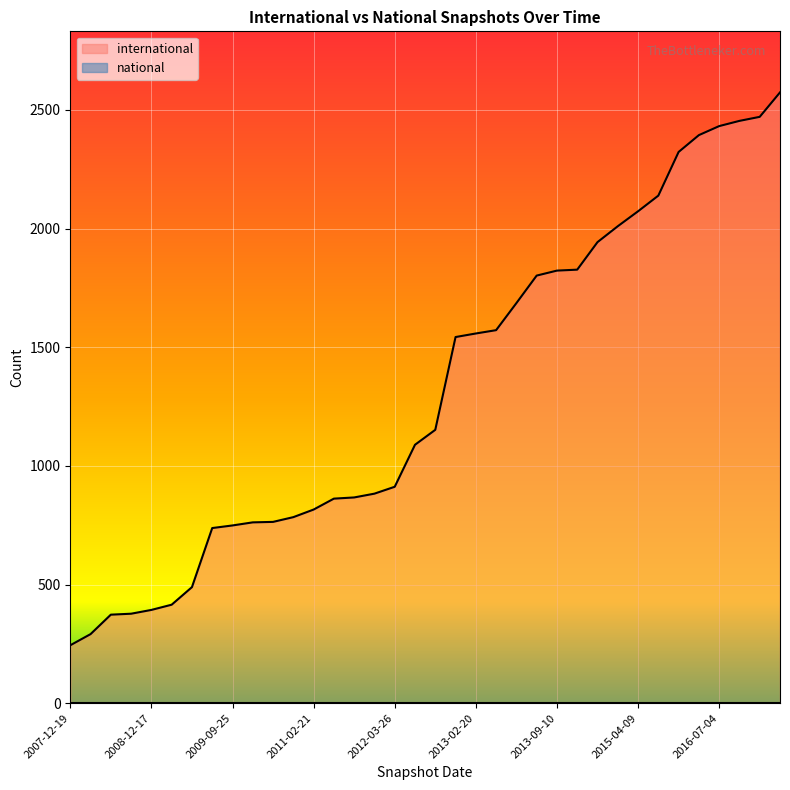

Reading left to right, what are all the values shown in this chart?

244	291	373	377	393	415	489	738	749	762	764	784	816	862	867	883	912	1089	1152	1543	1558	1572	1686	1802	1823	1827	1943	2010	2073	2139	2323	2394	2432	2454	2471	2574